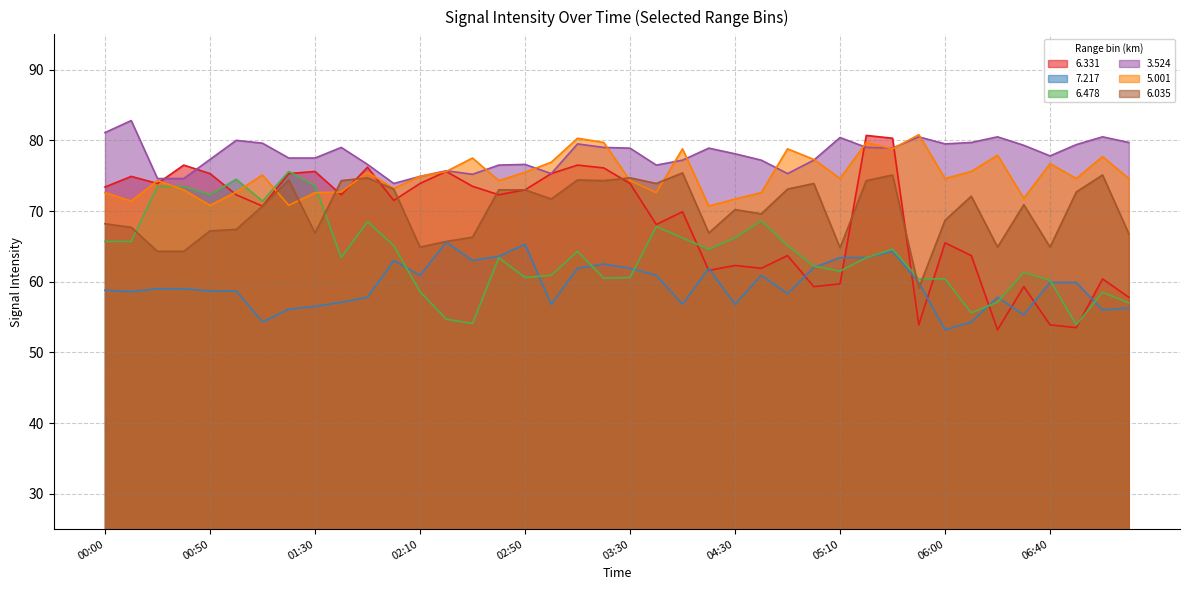

At how many categories does at least one series exceed 68?

40